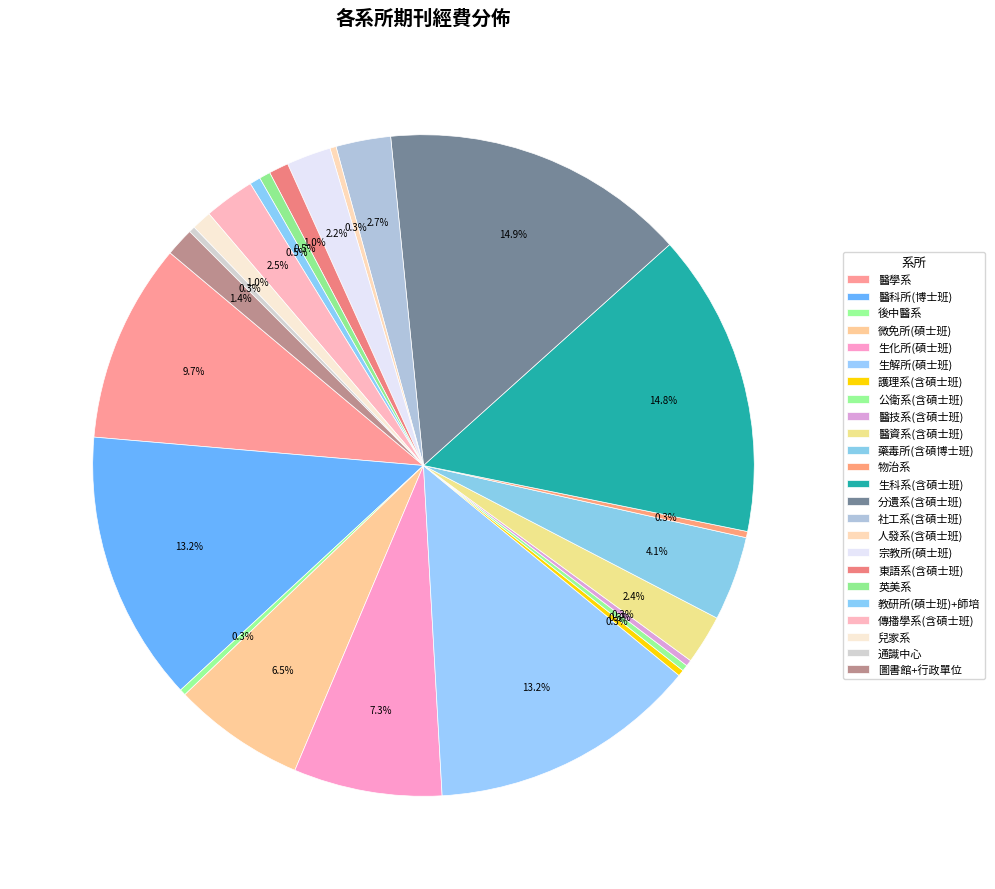

To the nearest percent, what is the difference between the largest and smallest slice percentages?

15%